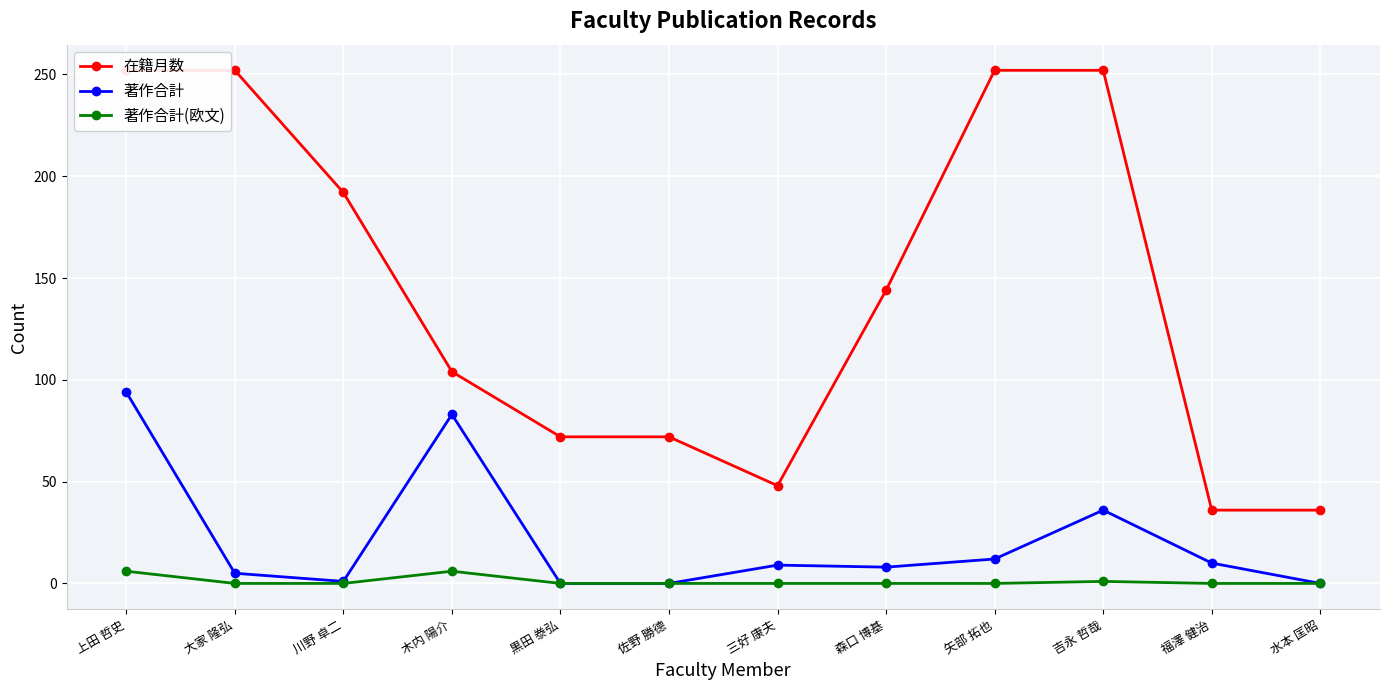

Which series changed the most between 木内 陽介 and 福澤 健治?

著作合計